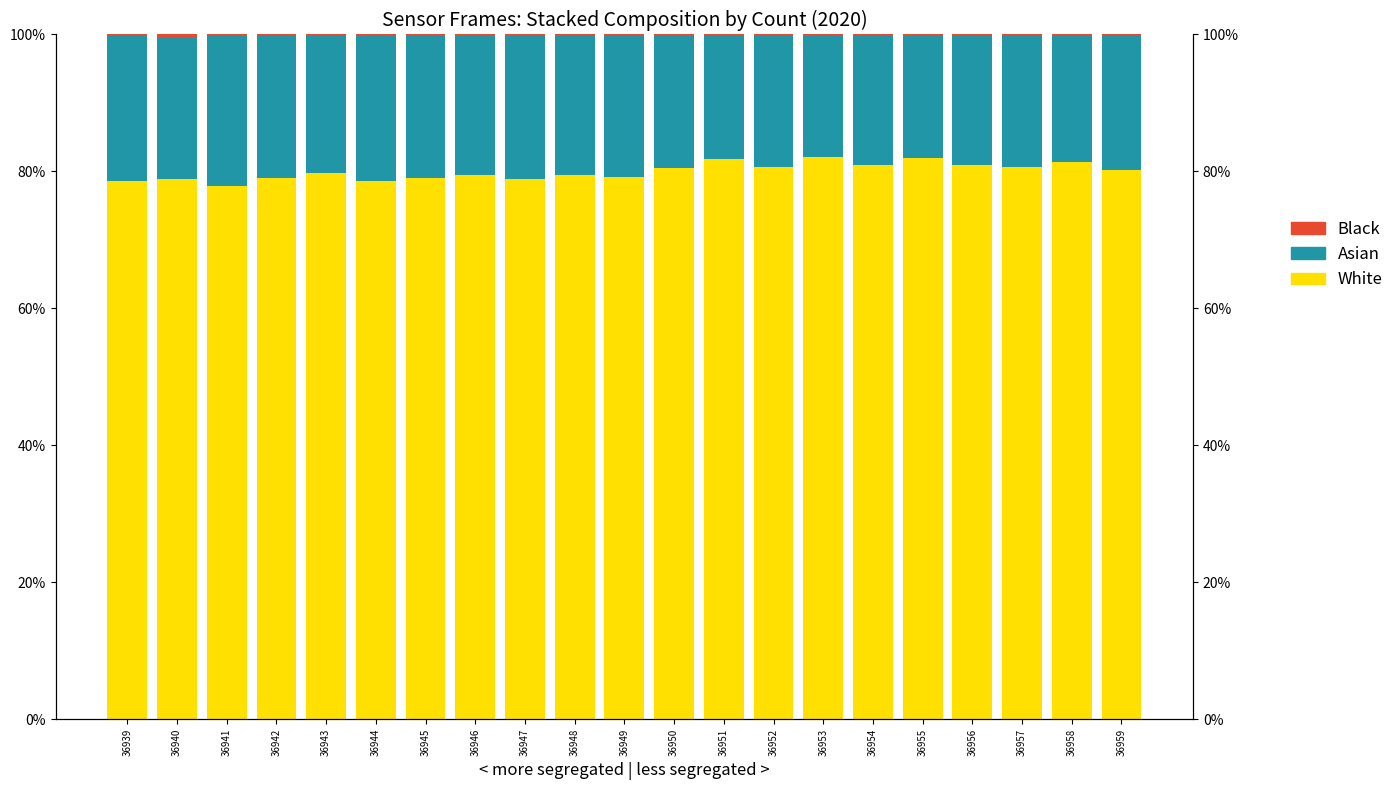

Reading left to right, list all the values displayed in this chart.

White: 78.7	78.9	77.8	79.0	79.7	78.7	79.0	79.5	78.9	79.5	79.2	80.5	81.8	80.7	82.1	81.0	82.0	80.9	80.7	81.4	80.2
Asian: 21.1	20.7	22.0	20.9	20.1	21.1	20.7	20.3	20.8	20.4	20.7	19.3	18.0	19.2	17.8	18.9	17.9	19.0	19.1	18.5	19.7
Black: 0.2	0.3	0.2	0.1	0.1	0.2	0.3	0.2	0.2	0.2	0.1	0.2	0.2	0.1	0.1	0.1	0.1	0.1	0.1	0.1	0.1